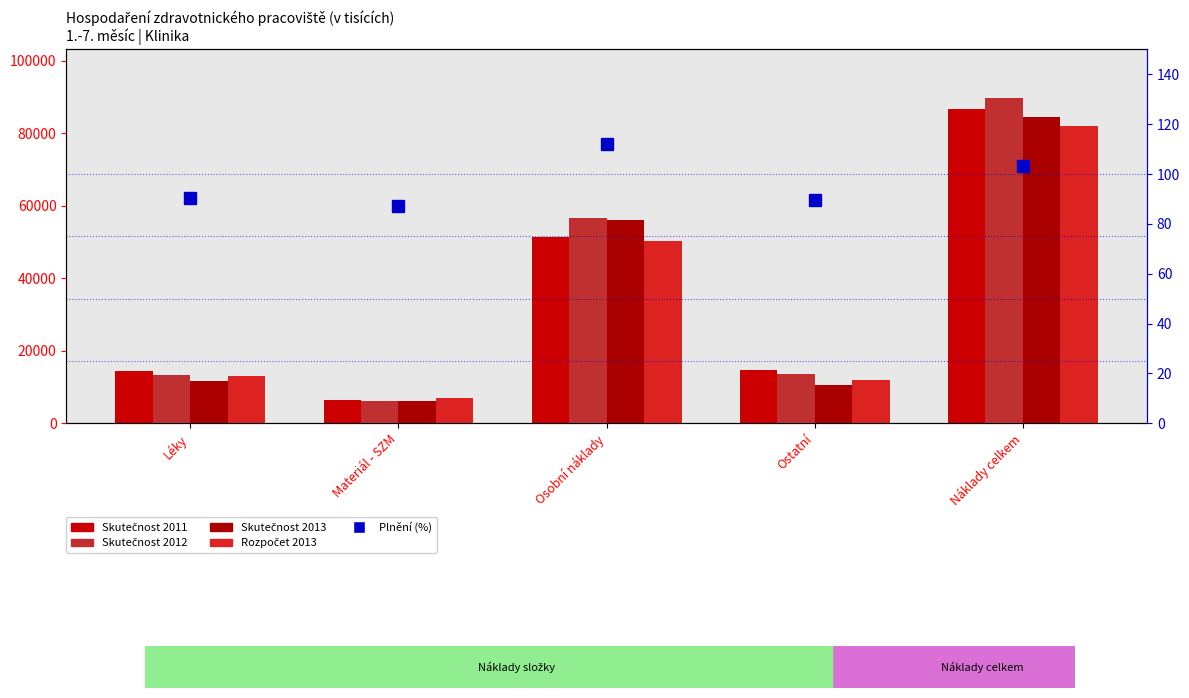

At how many categories does at least one series exceed 2299?

5